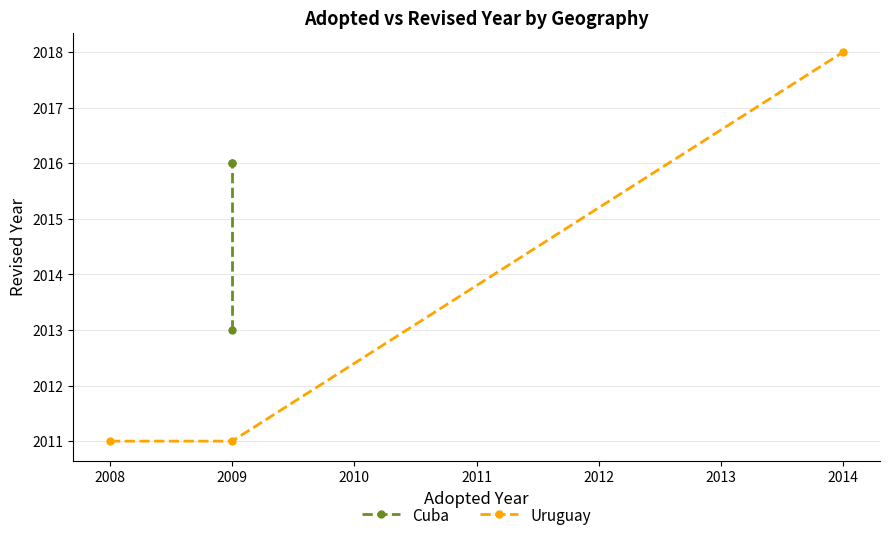

Which series has the largest range (max minus min)?

Uruguay